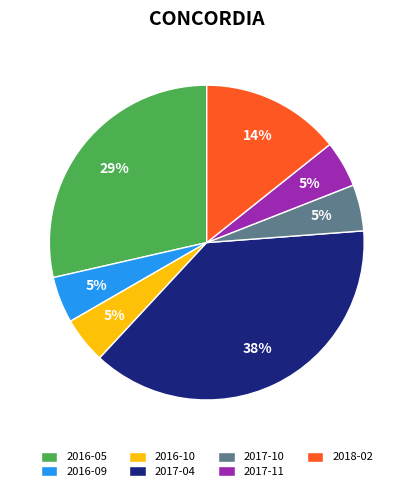

What is the largest slice in the pie chart?

2017-04